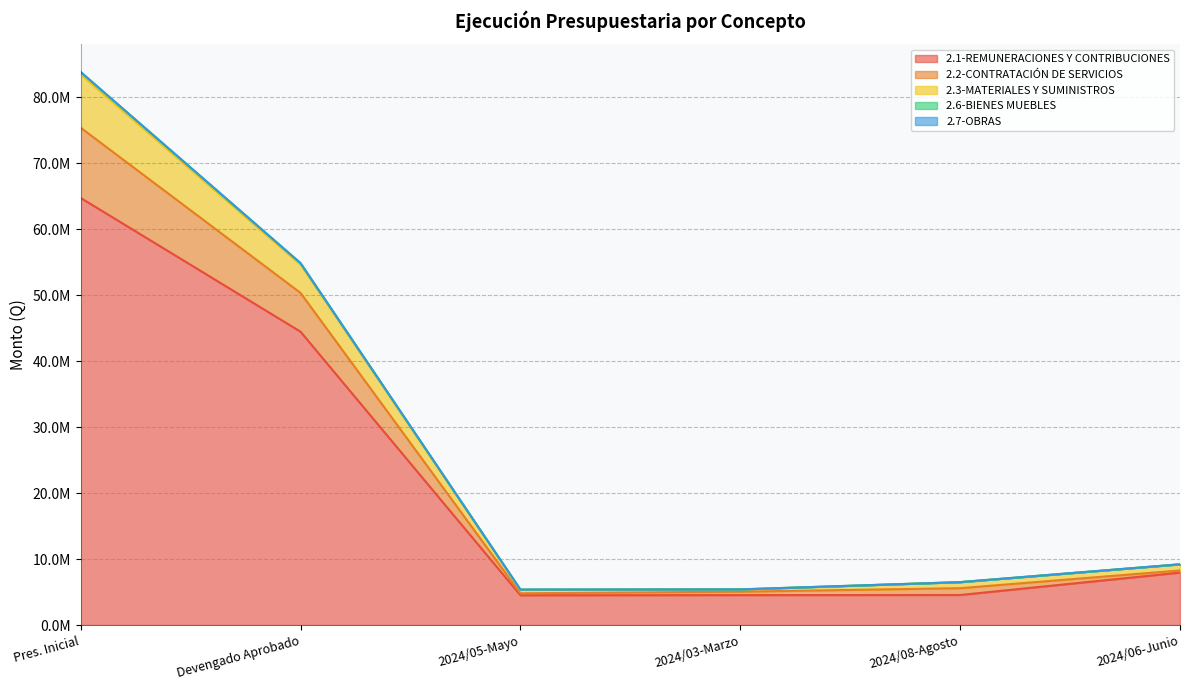

What is the label of the 5th point from the left?

2024/08-Agosto